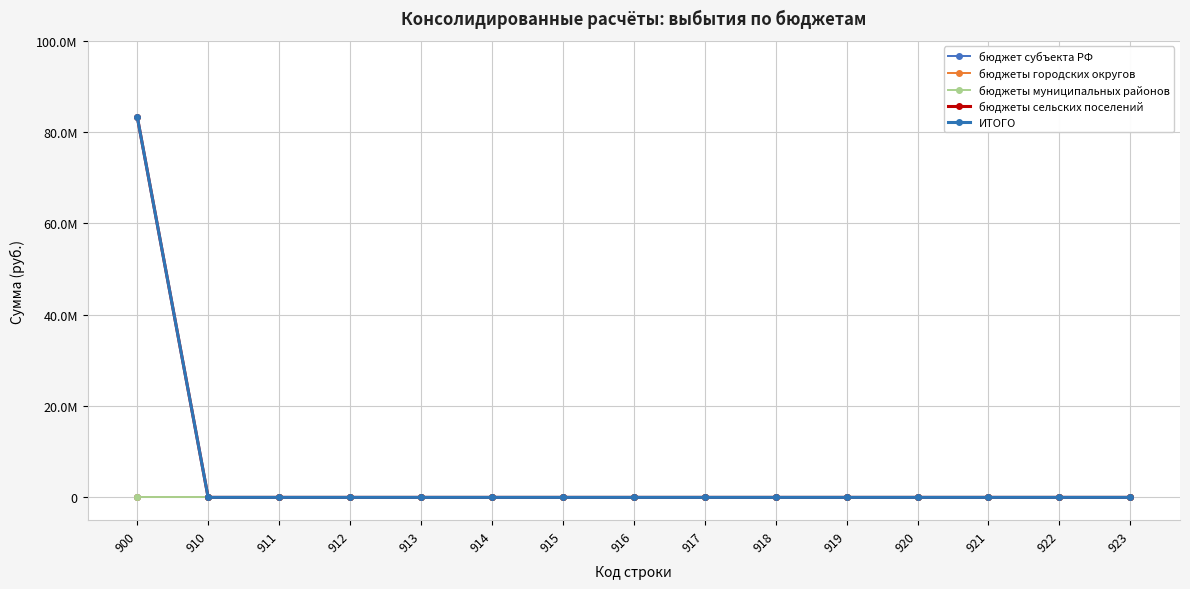

Is the value of бюджеты городских округов at 921 greater than the value of ИТОГО at 923?

No